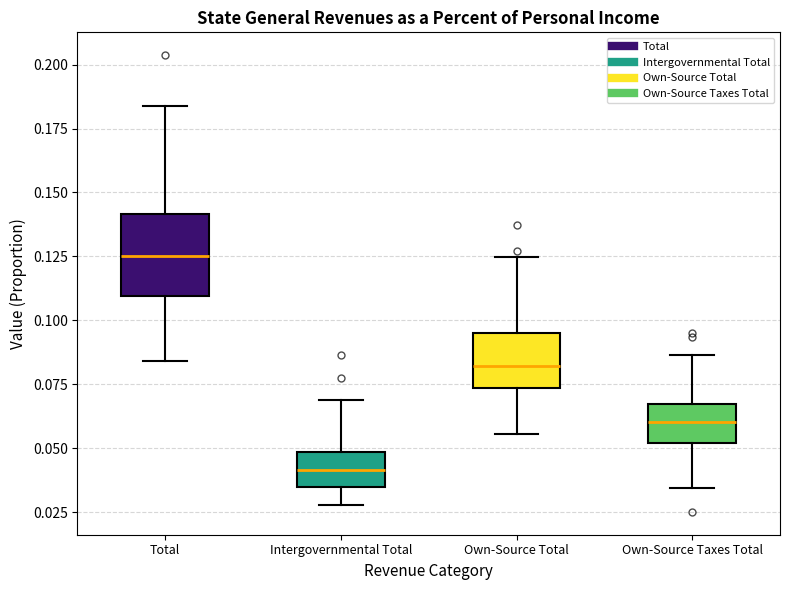

Where does the lower whisker of the box for Total end on the y-axis? The values are not printed on the chart, so give them approximately, as read against the axis.

0.085